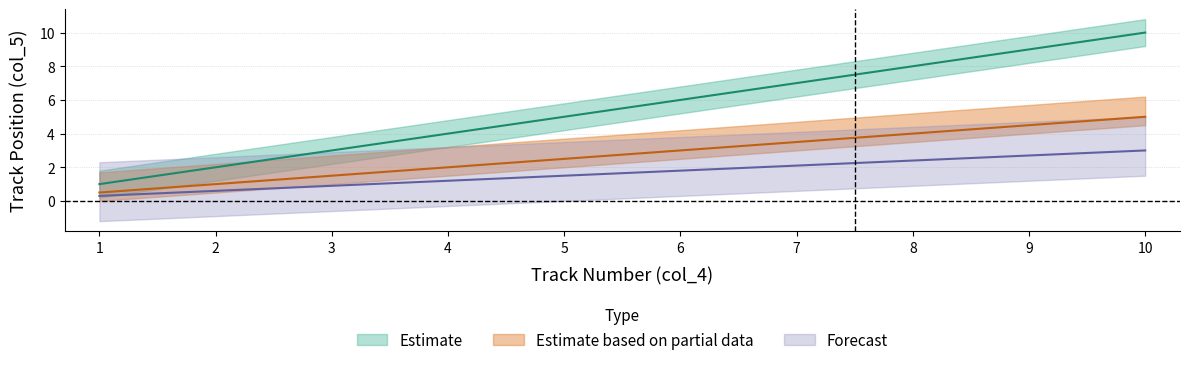

What is the difference between the highest and lowest values at 4?

2.8